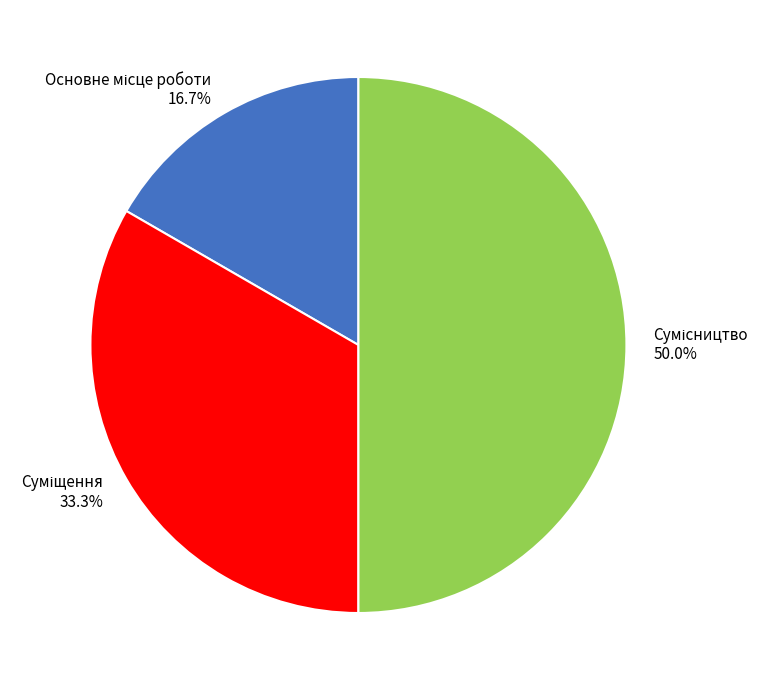

Rank the categories by value from lowest to highest.

Основне місце роботи, Суміщення, Сумісництво